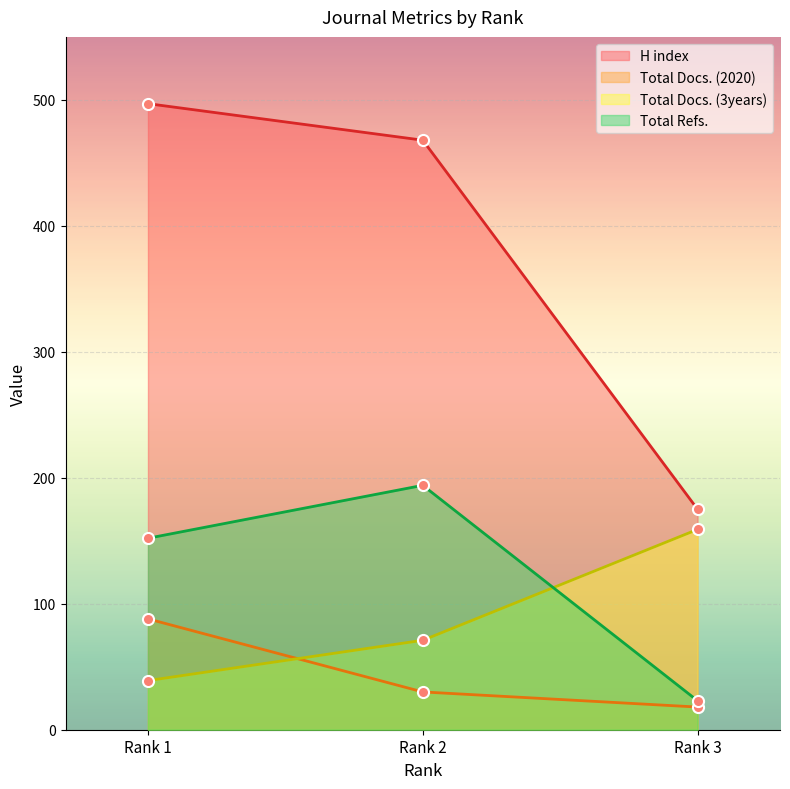

Rank the categories by Total Refs. value from highest to lowest.

Rank 2, Rank 1, Rank 3